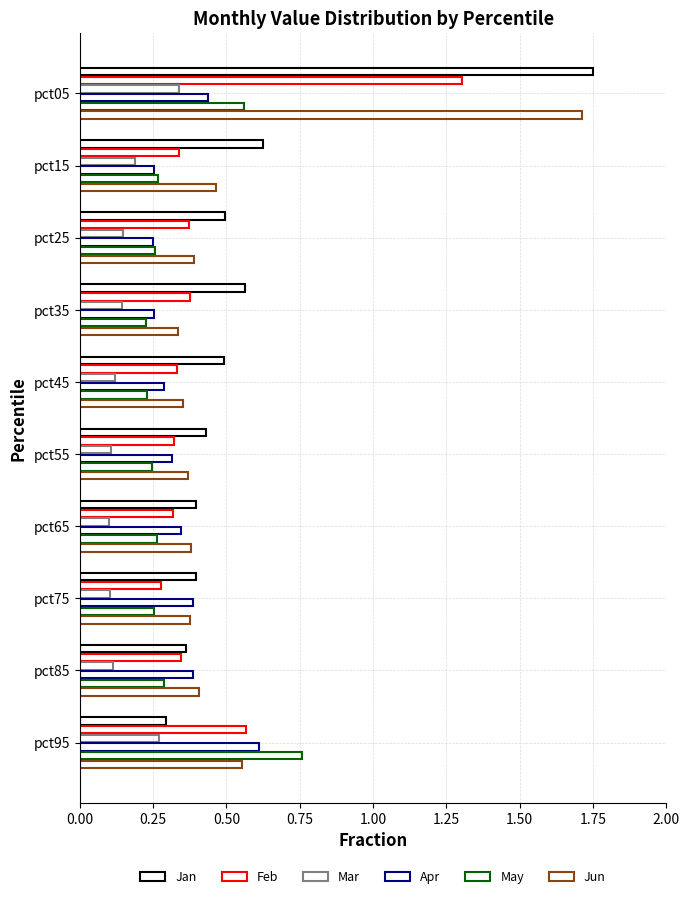

How many series are shown in this chart?

6